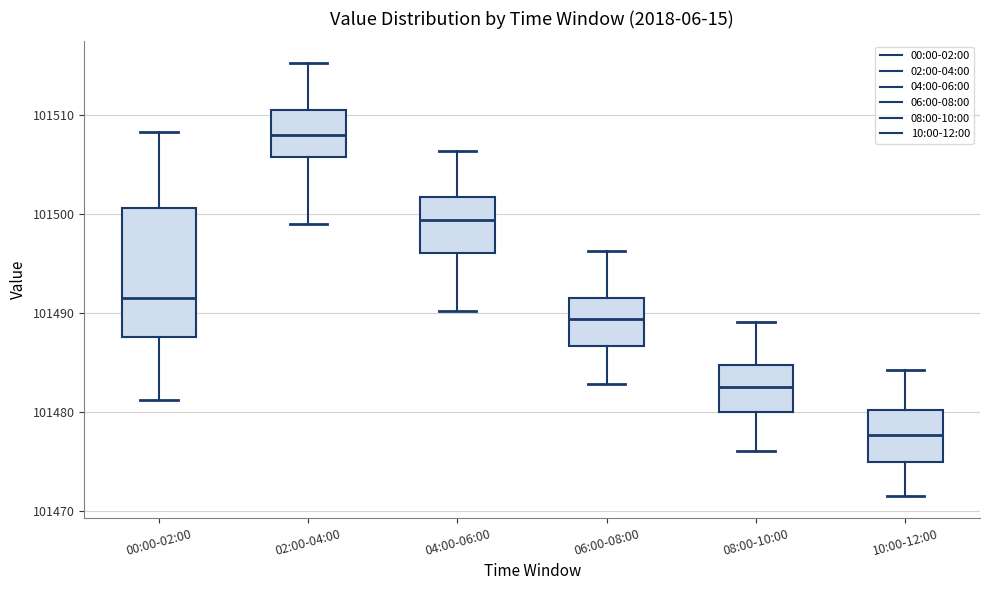

Which box's median line is the lowest?

10:00-12:00